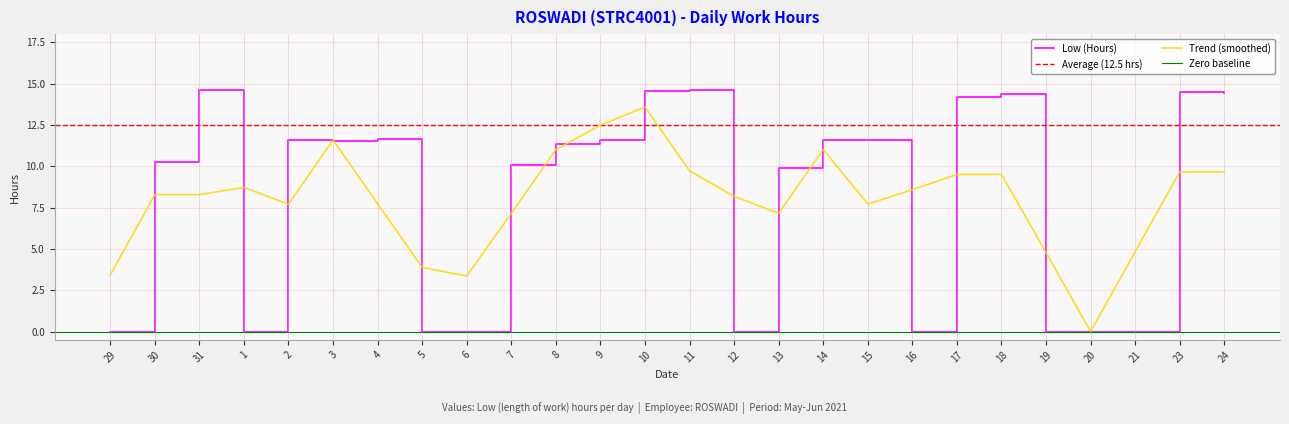

How many values exceed 11?

14